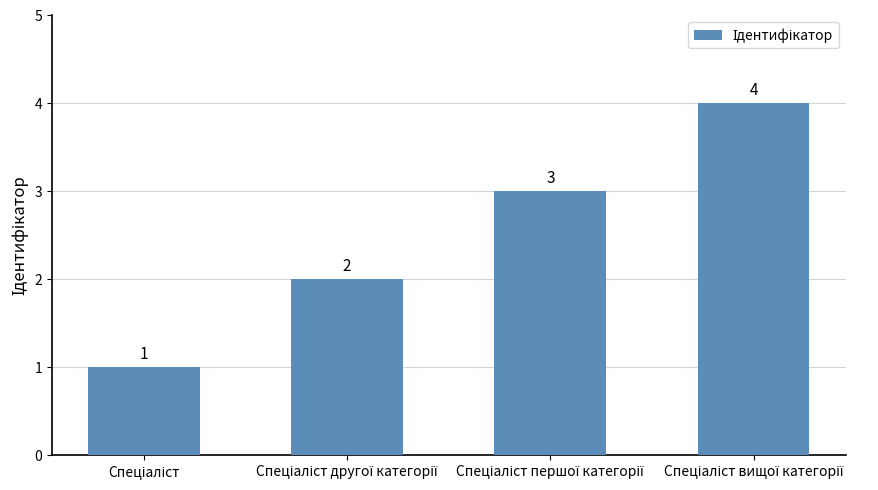

What is the greatest value displayed?

4